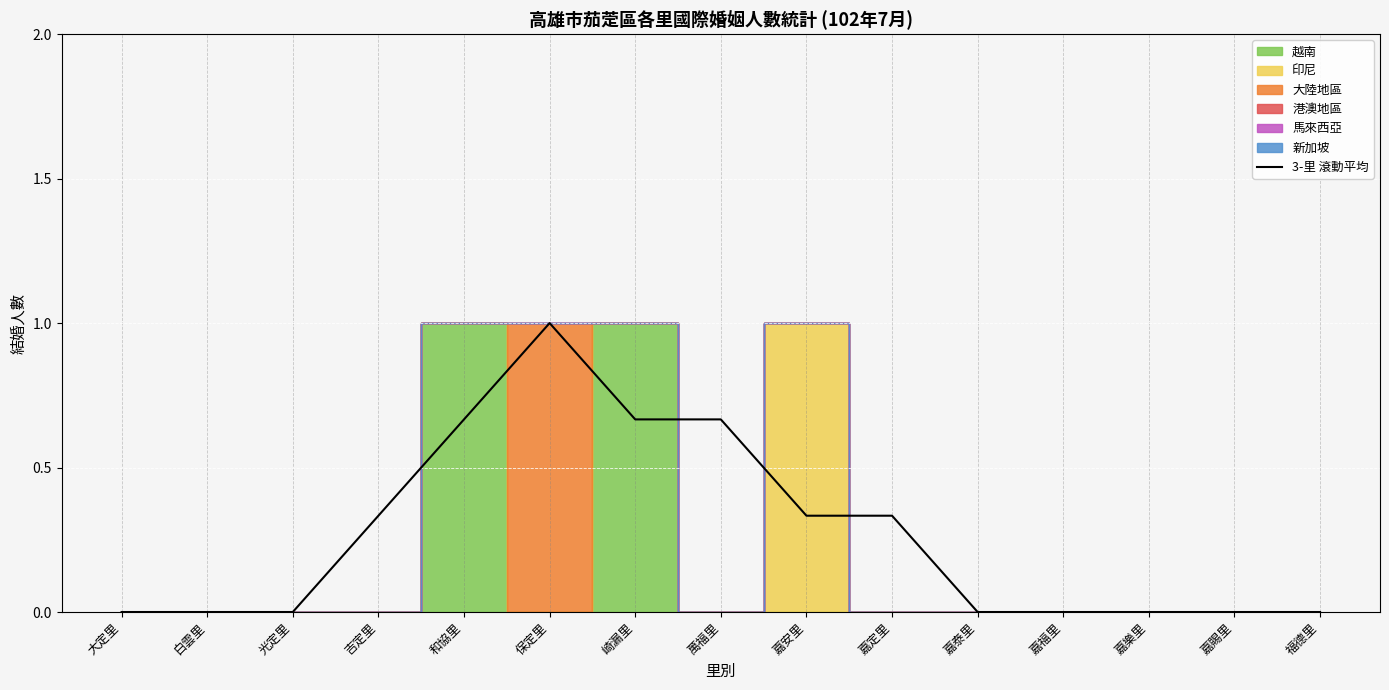

True or false: the data has more than 1 interior local peaks.

False